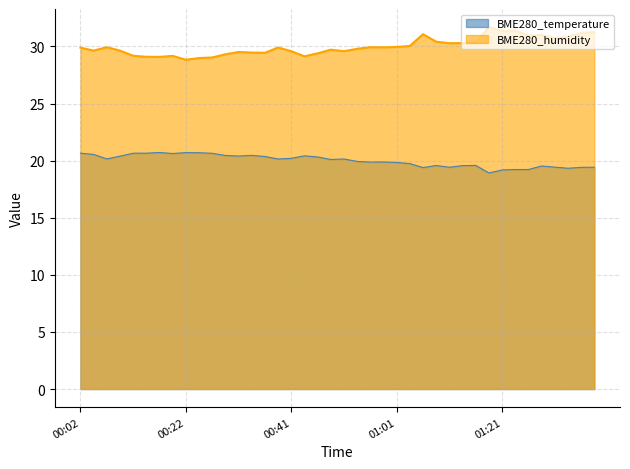

At which label does BME280_humidity first exceed 29?

00:02